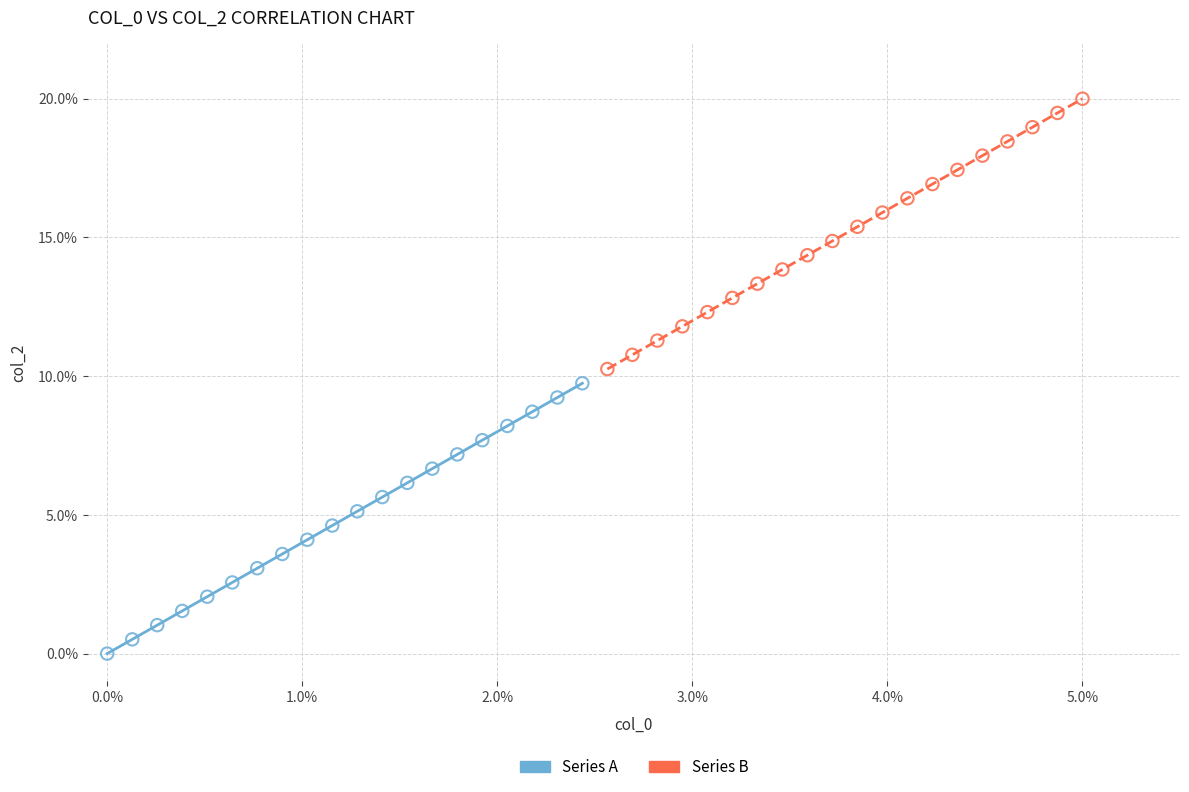

What are all the series names shown in the legend?

Series A, Series B